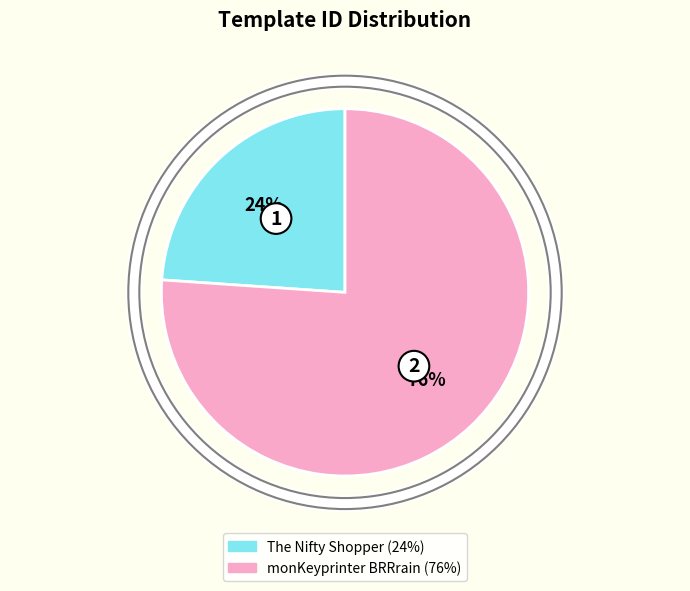

To the nearest percent, what is the difference between the largest and smallest slice percentages?

52%